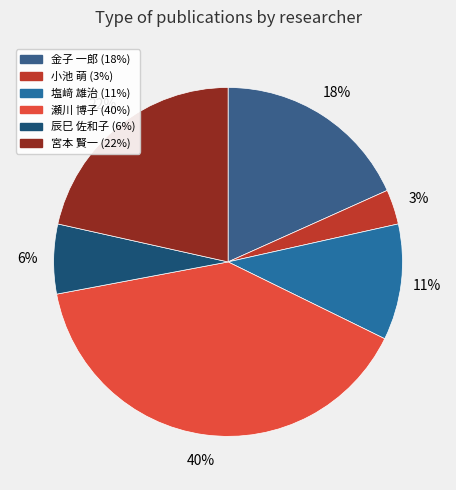

How many segments does this pie chart have?

6